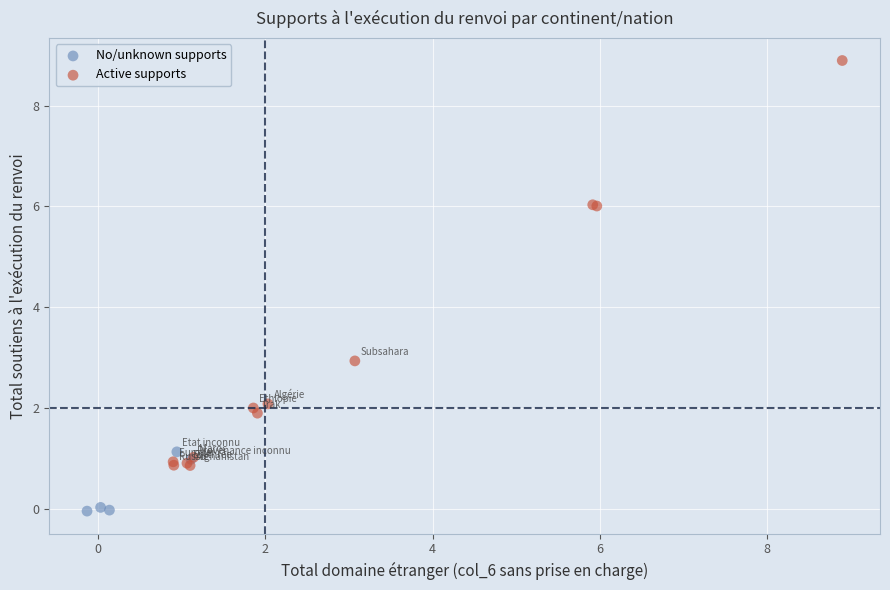

What are all the series names shown in the legend?

No/unknown supports, Active supports